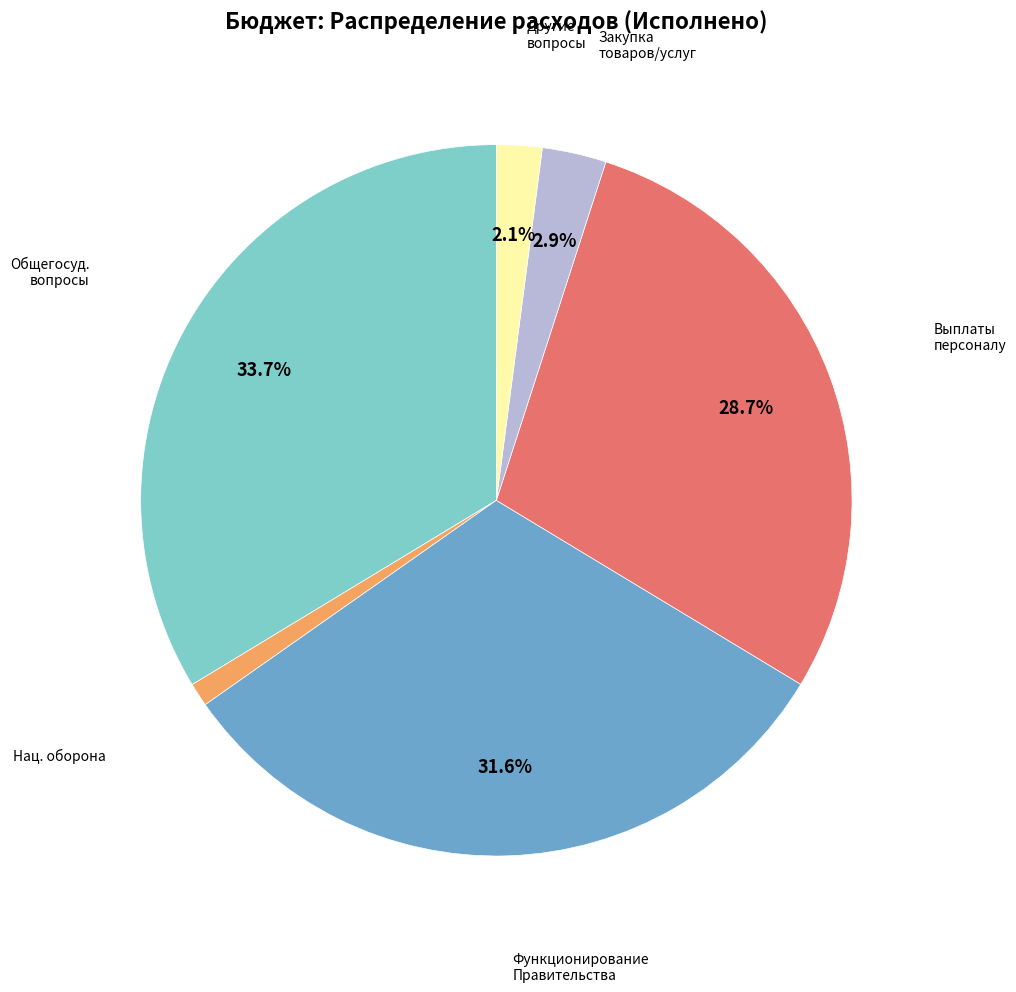

Is there a majority slice in this chart?

No